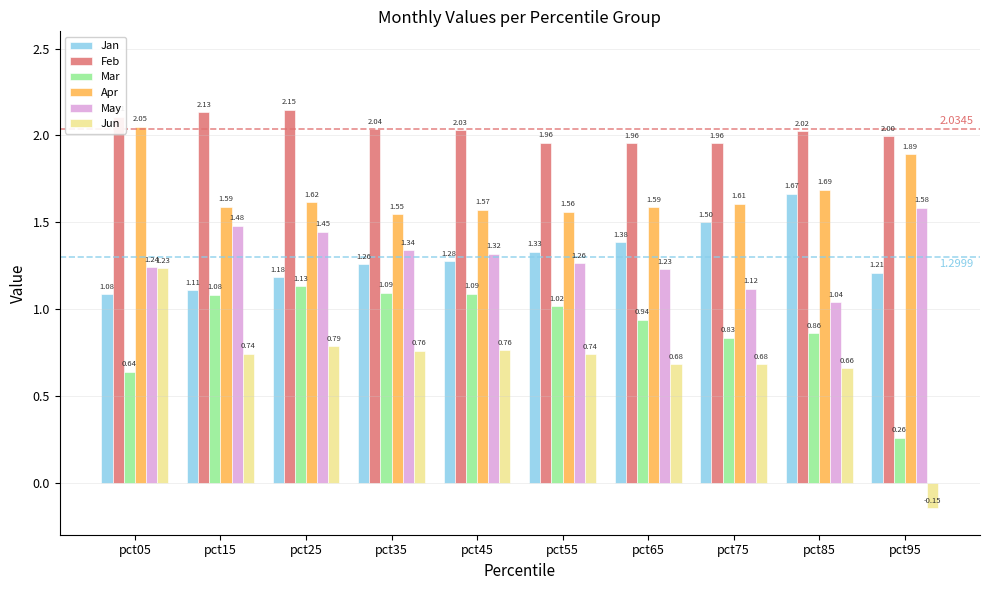

How many bars are there in total?

60